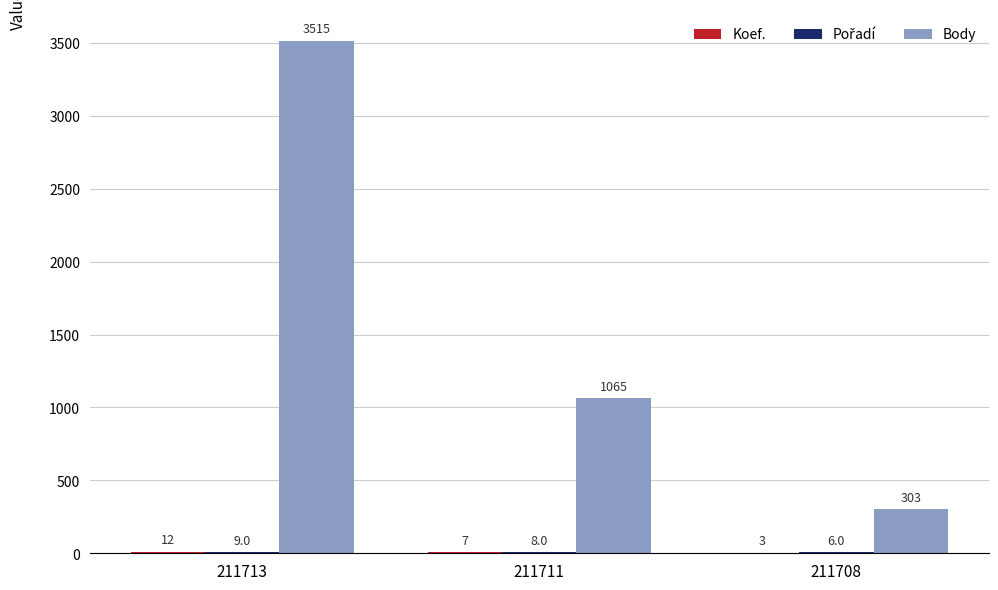

What is the approximate value of Body at 211711, to the nearest 50?

1050